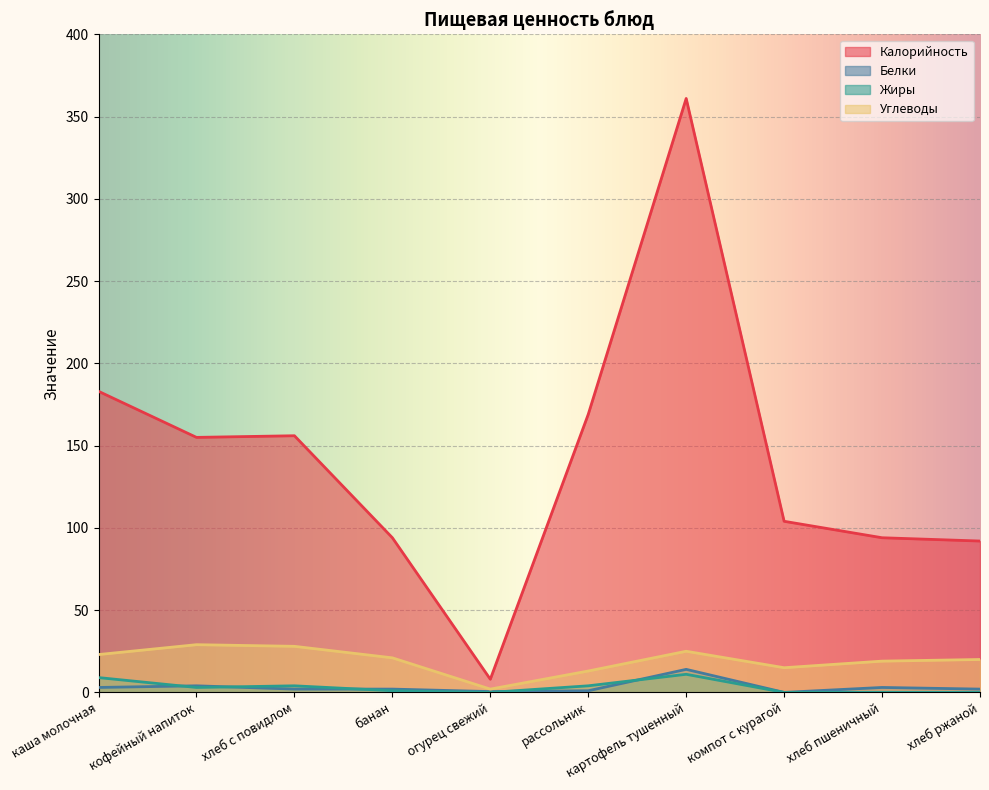

Which series has the largest total across all categories?

Калорийность